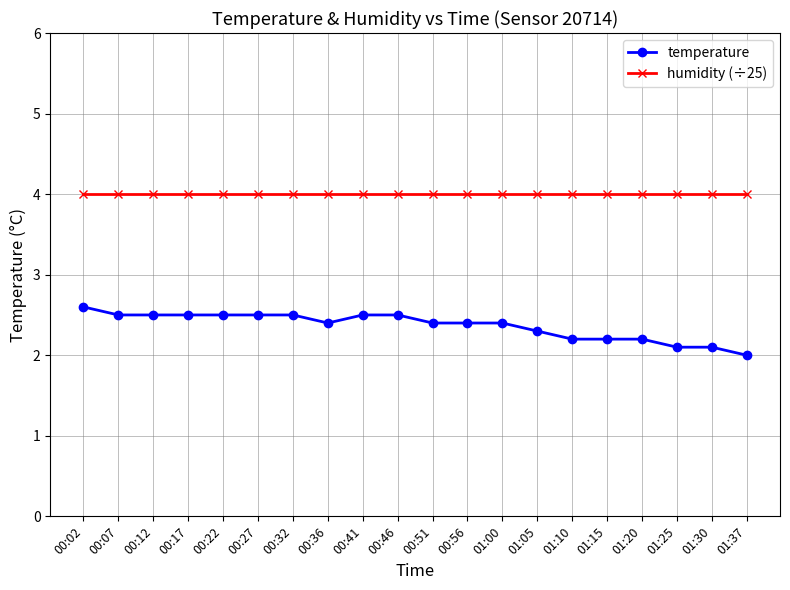

At 00:32, list the series in order from smallest to largest.

temperature, humidity (÷25)